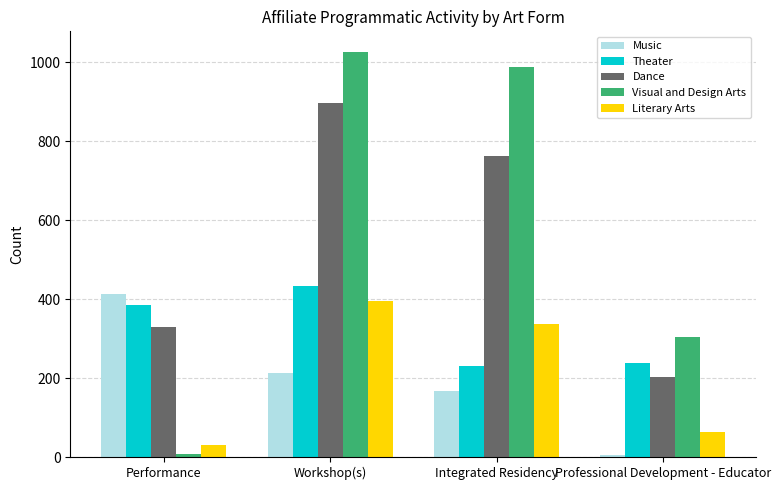

Which category has the highest value across all series?

Workshop(s)